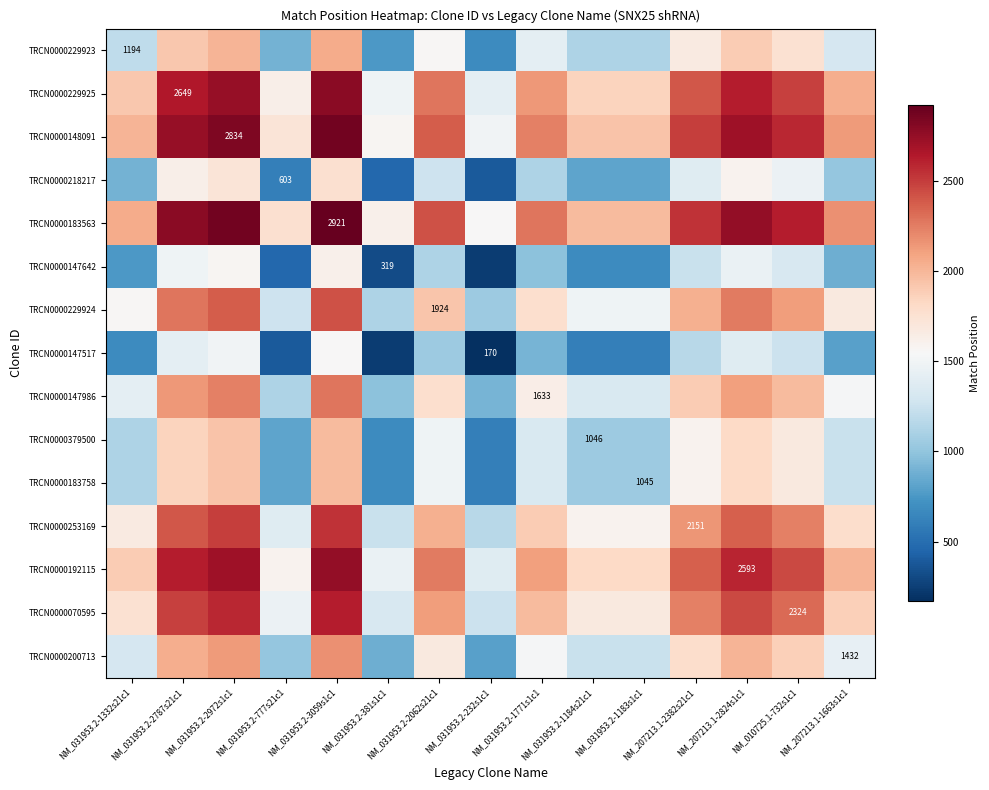

Which label corresponds to the largest value in the chart?

NM_031953.2-3059s1c1